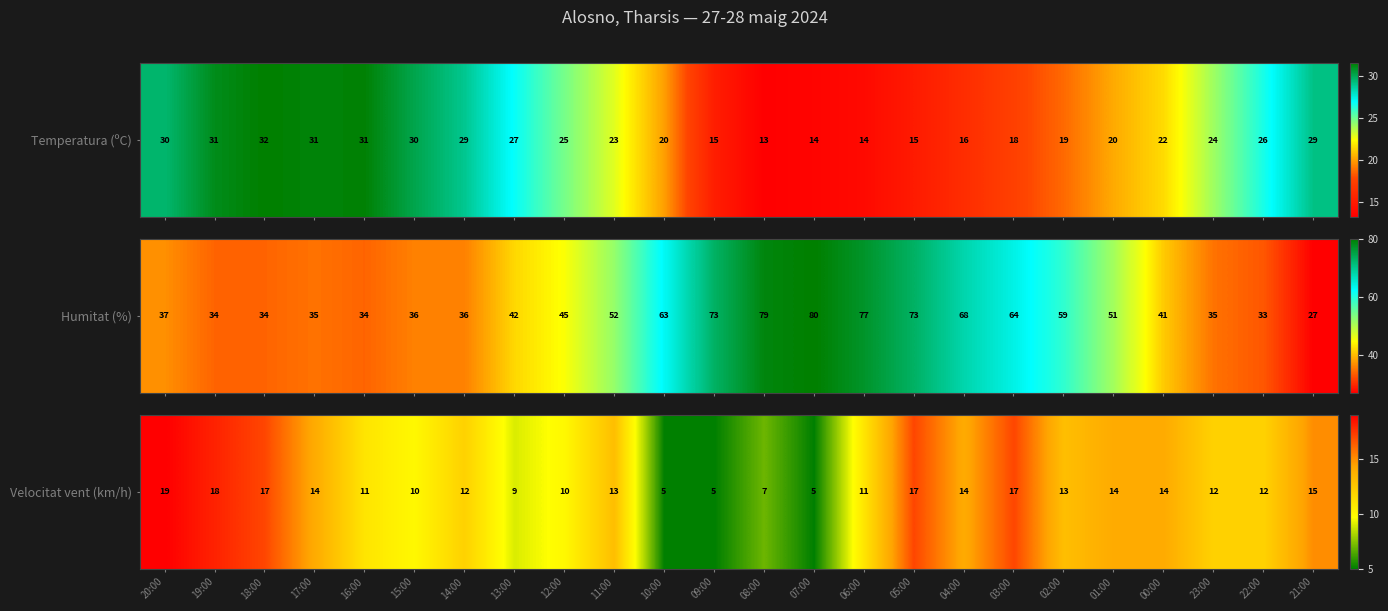

The chart shows a value of 3 at 07:00. True or false?

False